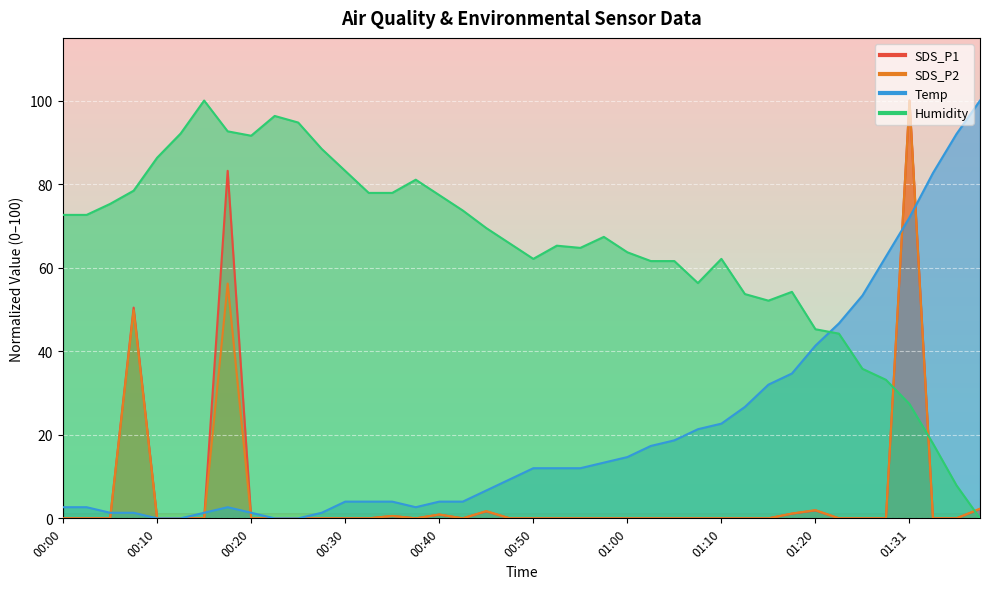

Is the value of SDS_P2 at 00:58 greater than the value of Temp at 00:10?

No